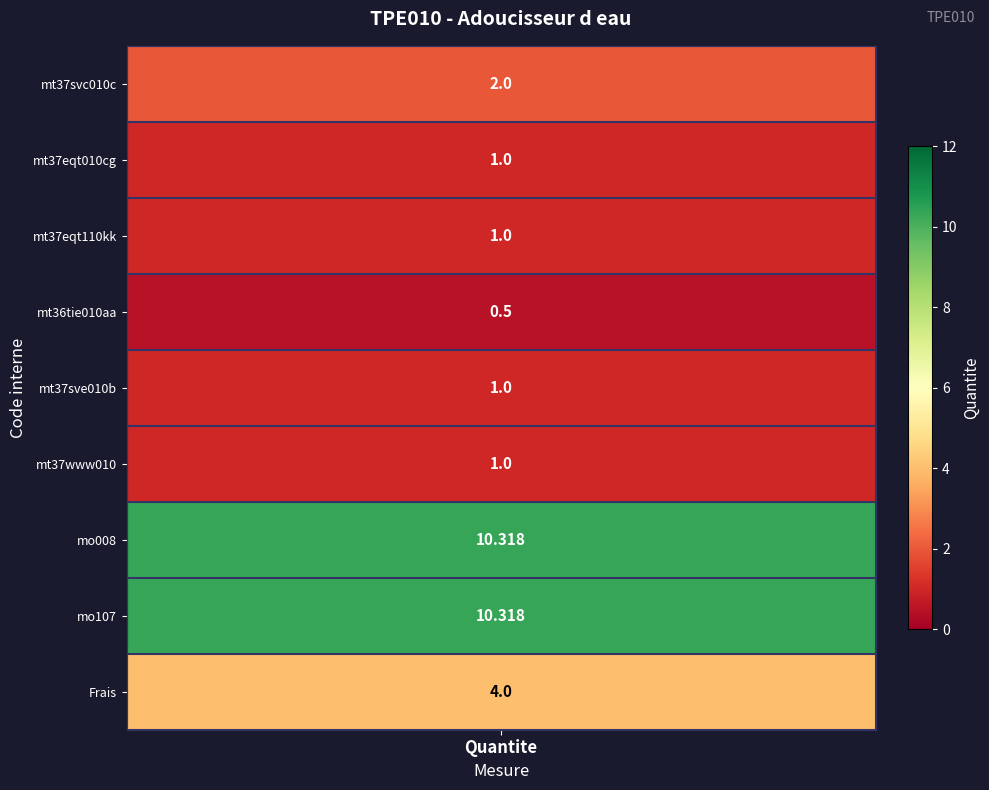

Between 6 and 2, which is larger?

6